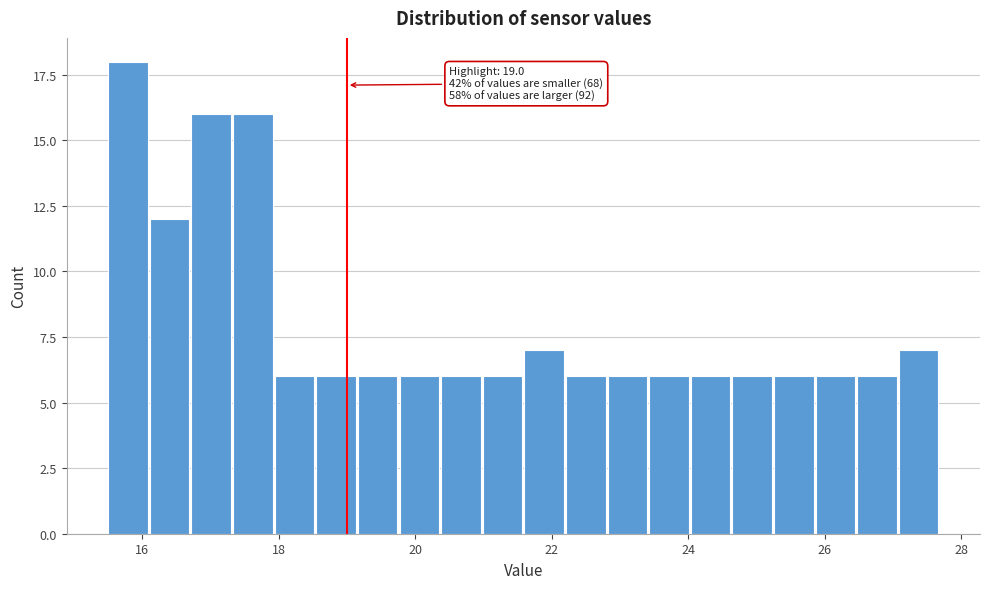

Read against the x-axis, roughly where is the centre of the tallest bar?

15.8